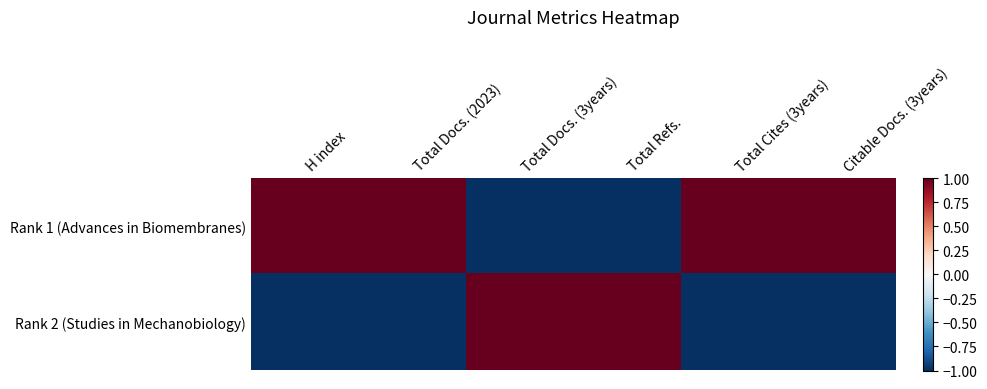

Reading left to right, transcribe all the data shown in this chart.

Rank 1 (Advances in Biomembranes): H index=1	Total Docs. (2023)=1	Total Docs. (3years)=-1	Total Refs.=-1	Total Cites (3years)=1	Citable Docs. (3years)=1
Rank 2 (Studies in Mechanobiology): H index=-1	Total Docs. (2023)=-1	Total Docs. (3years)=1	Total Refs.=1	Total Cites (3years)=-1	Citable Docs. (3years)=-1